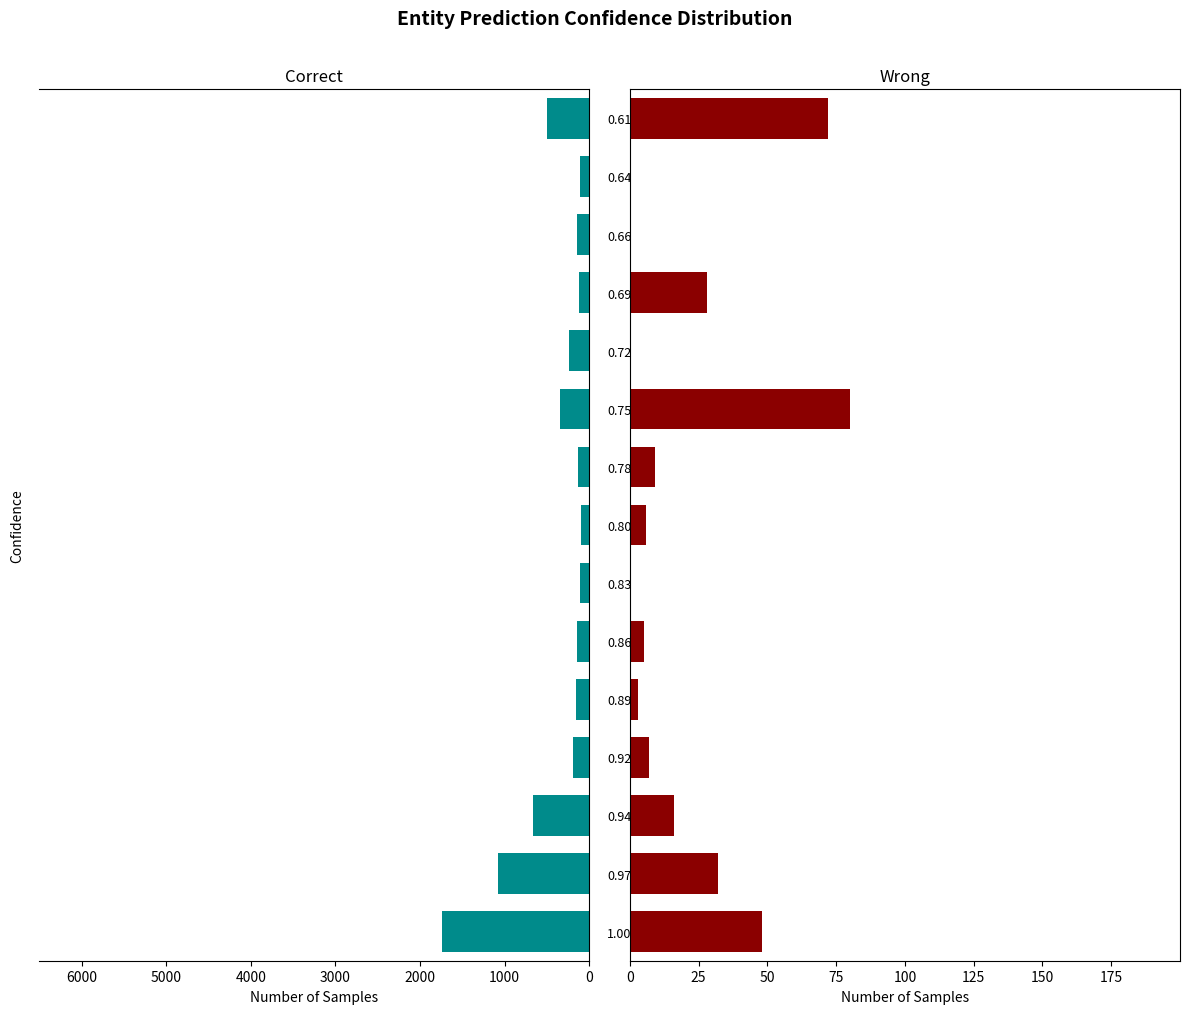

Is it true that Correct equals 250 at 0.78?

False